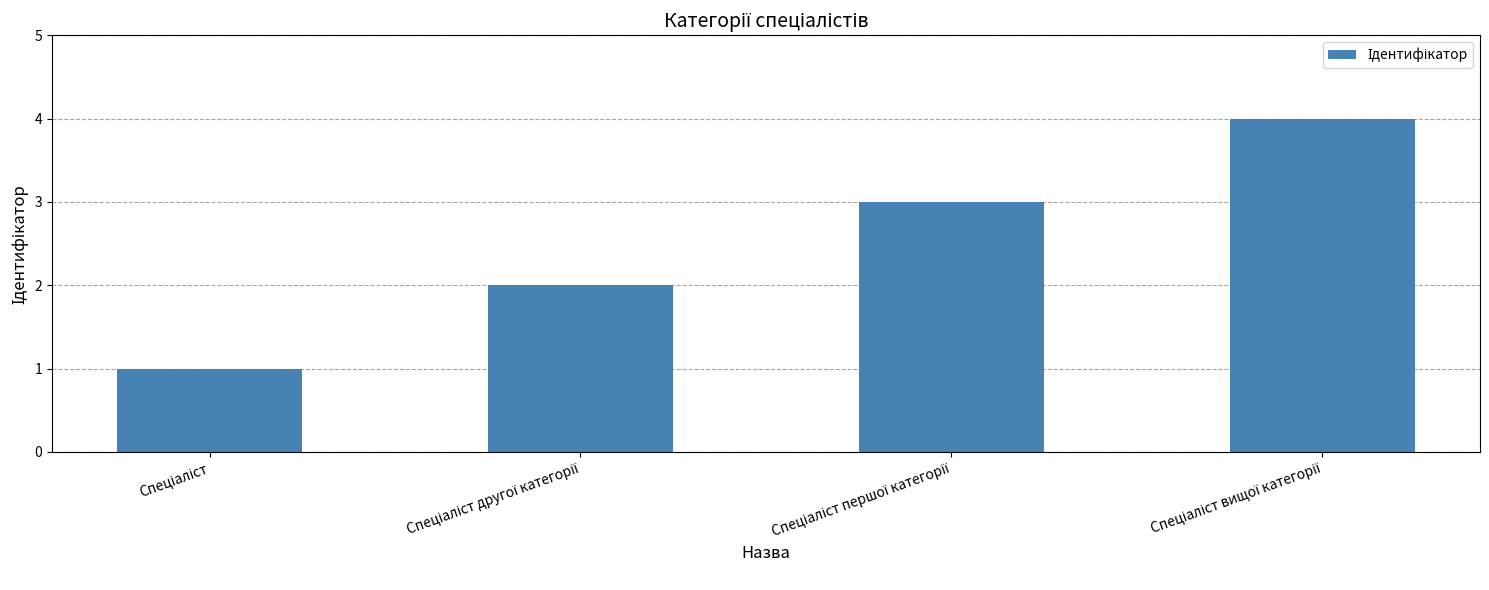

What is the sum of all values?

10